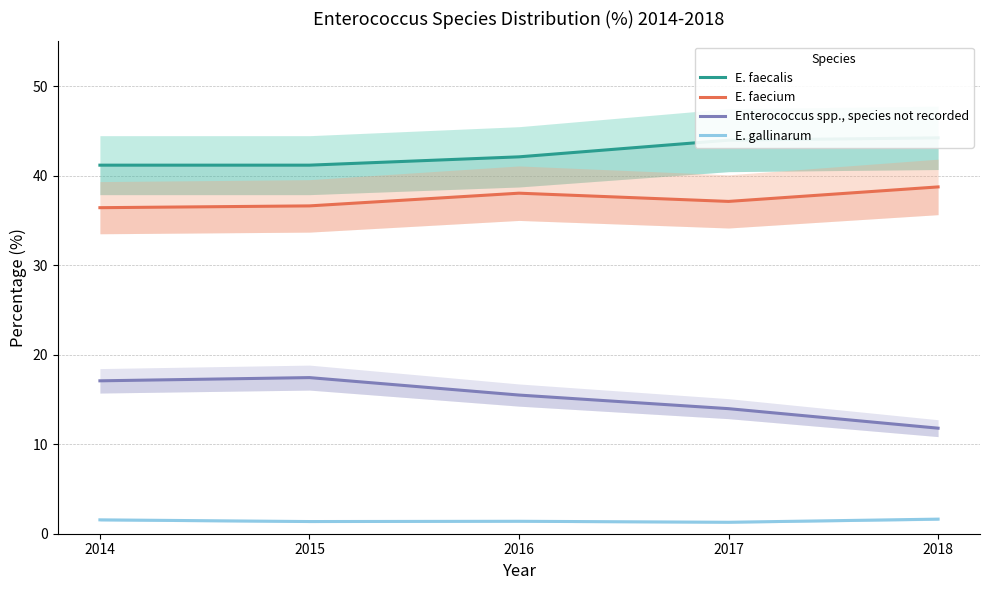

Which series has the largest total across all categories?

E. faecalis